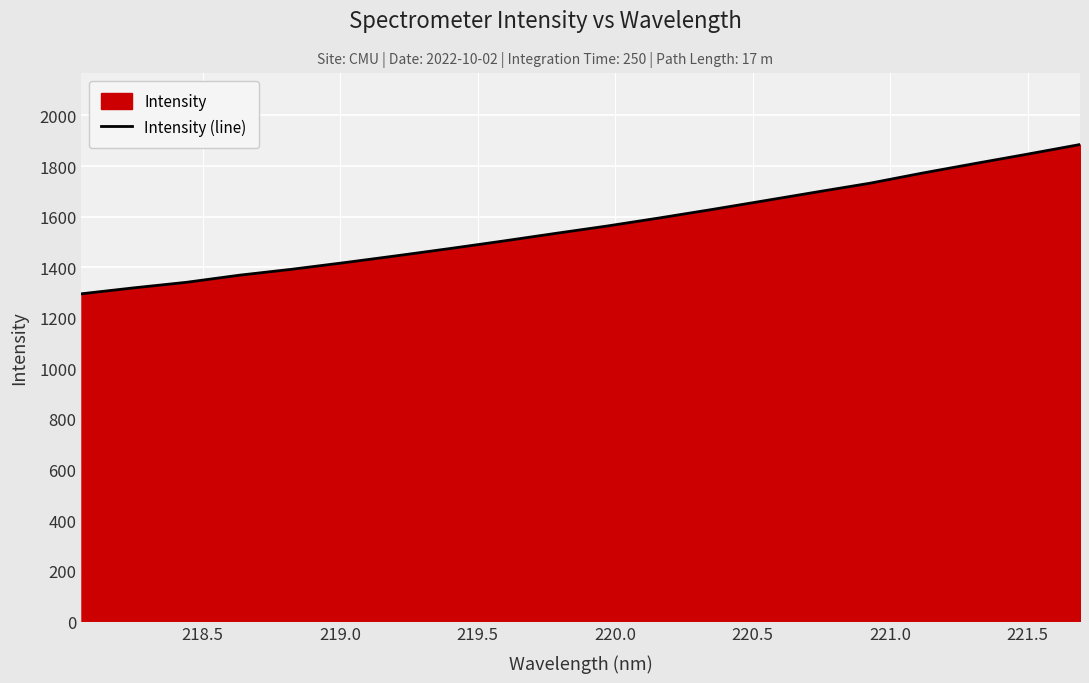

What is the maximum value shown in the chart?

1885.1